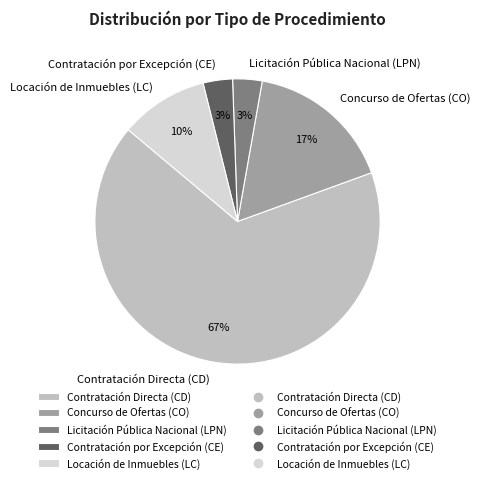

Which has a higher value, Concurso de Ofertas (CO) or Locación de Inmuebles (LC)?

Concurso de Ofertas (CO)